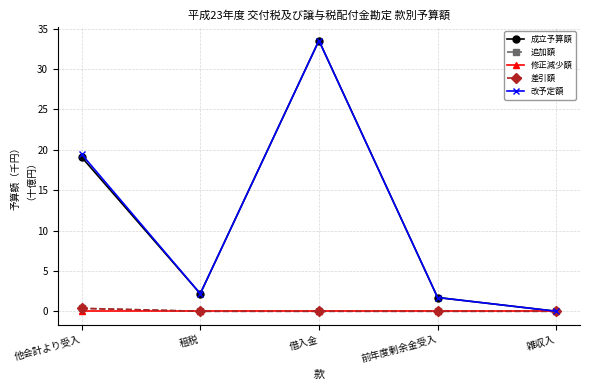

What is the maximum value for 追加額?

0.4